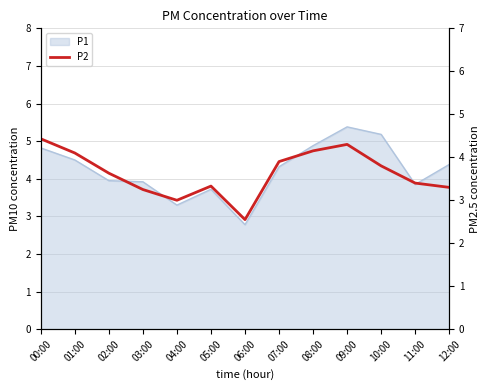

How many categories are shown in the chart?

13